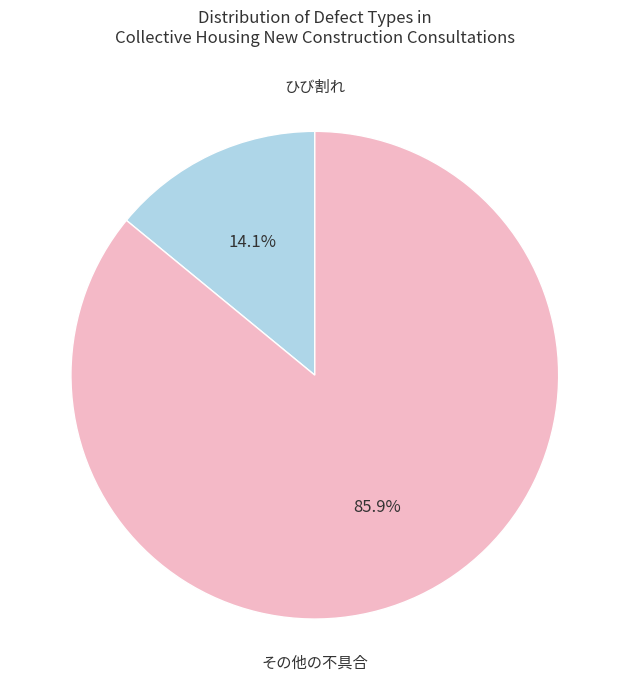

Is there any slice that represents more than half of the pie?

Yes